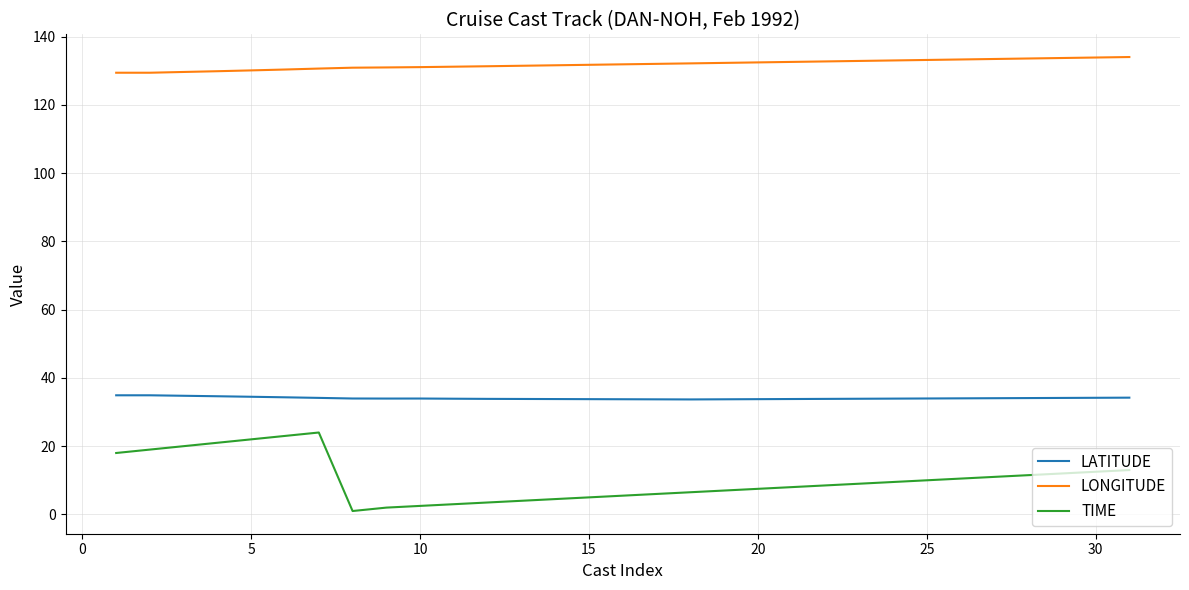

True or false: TIME and LATITUDE cross at least once.

False